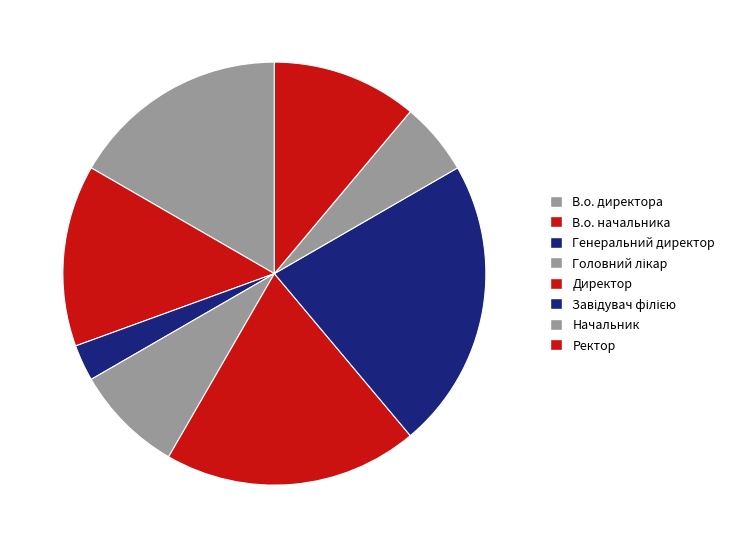

Count the number of slices in the pie.

8